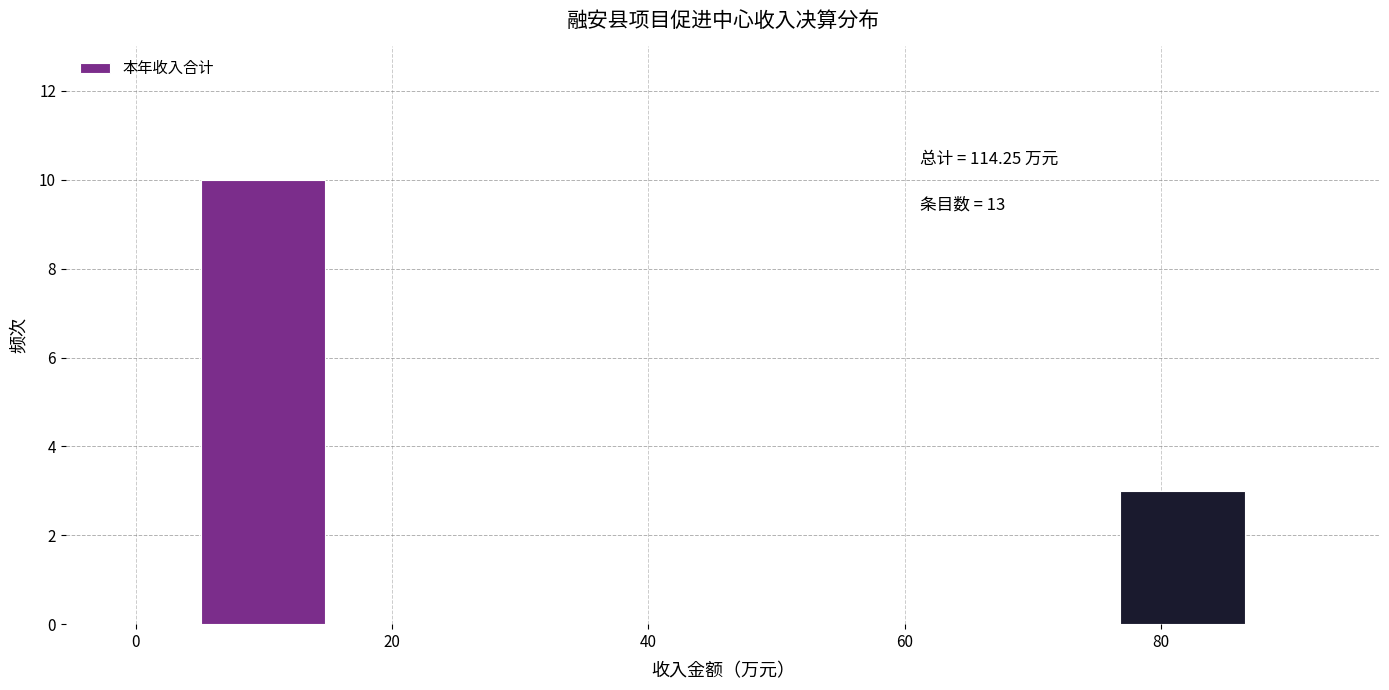

Which range on the x-axis has the tallest bar?

4 to 16